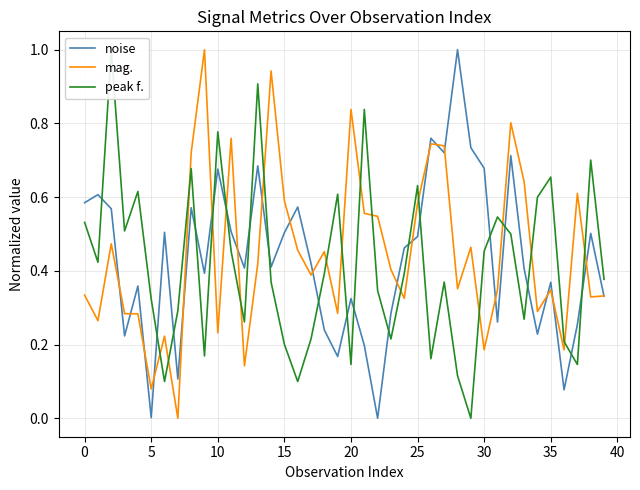

At how many categories does at least one series exceed 0?

40